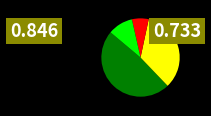

Is there any slice that represents more than half of the pie?

No